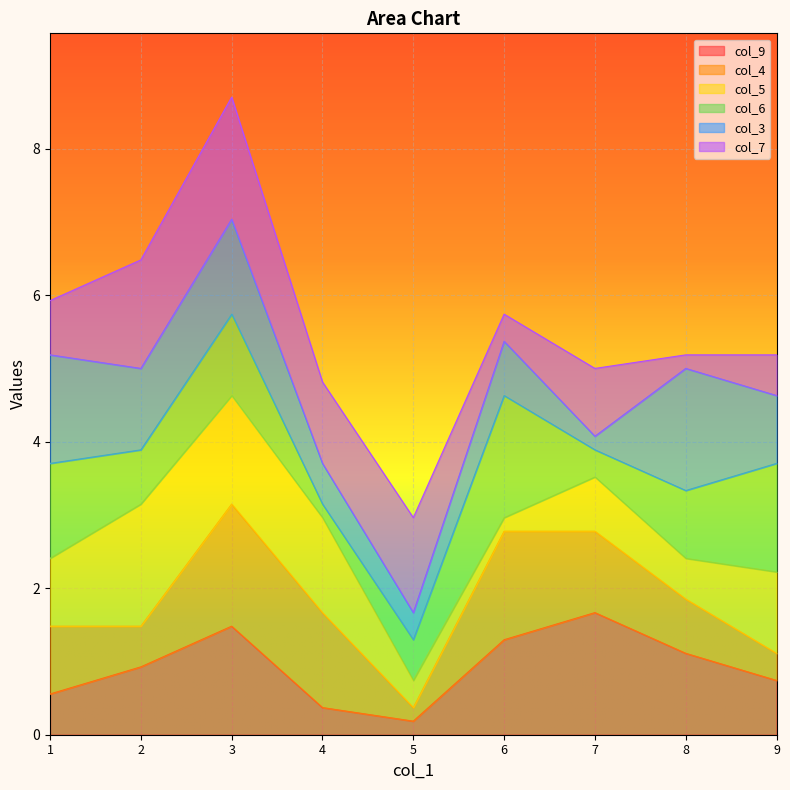

What are all the series names shown in the legend?

col_9, col_4, col_5, col_6, col_3, col_7